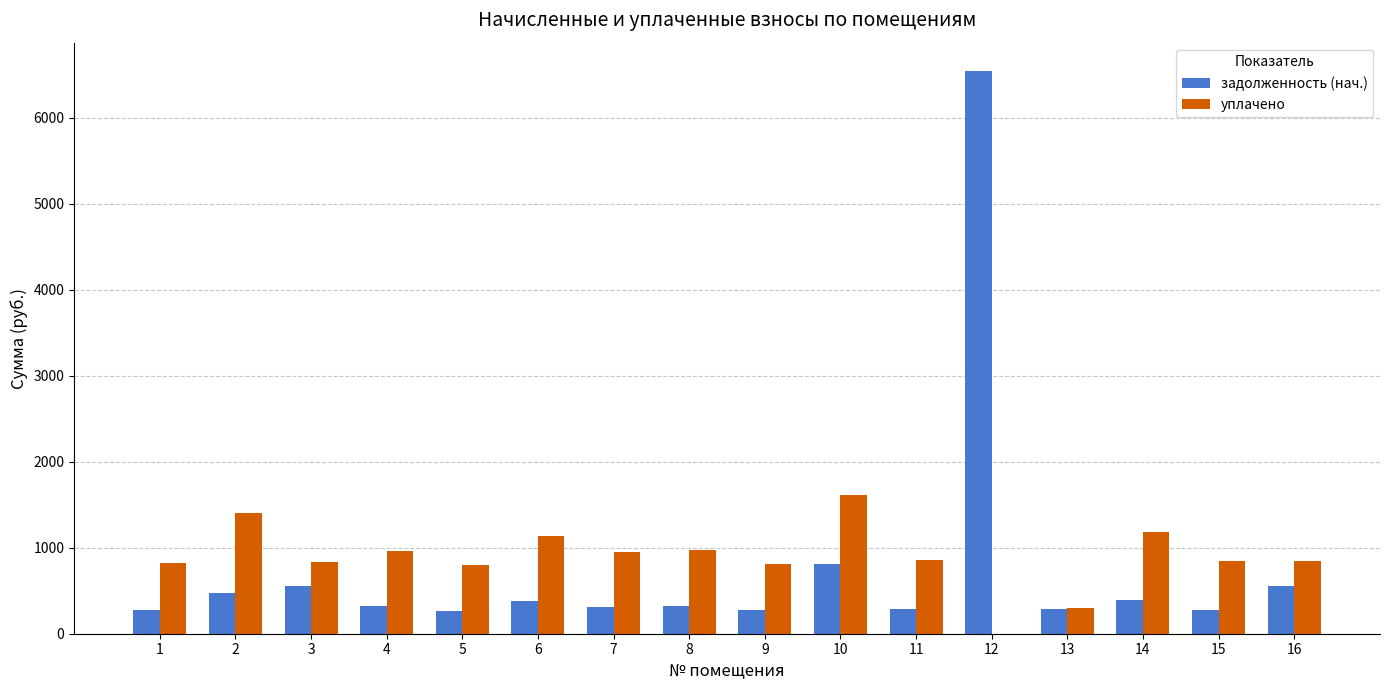

Are the bars horizontal?

No